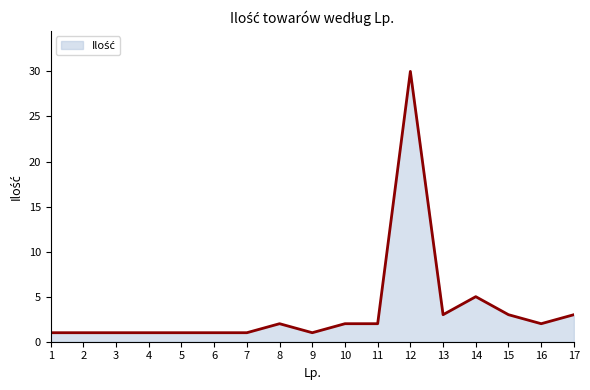

How many lines are shown in the chart?

1